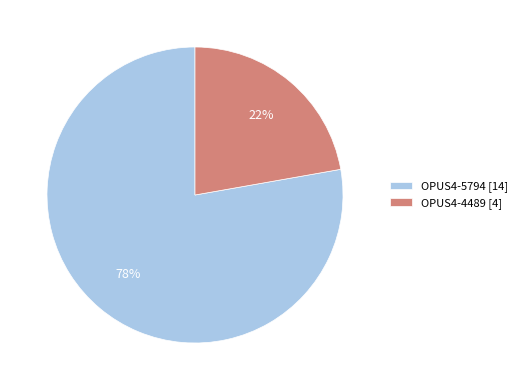

The OPUS4-4489 slice represents 28% of the pie. True or false?

False